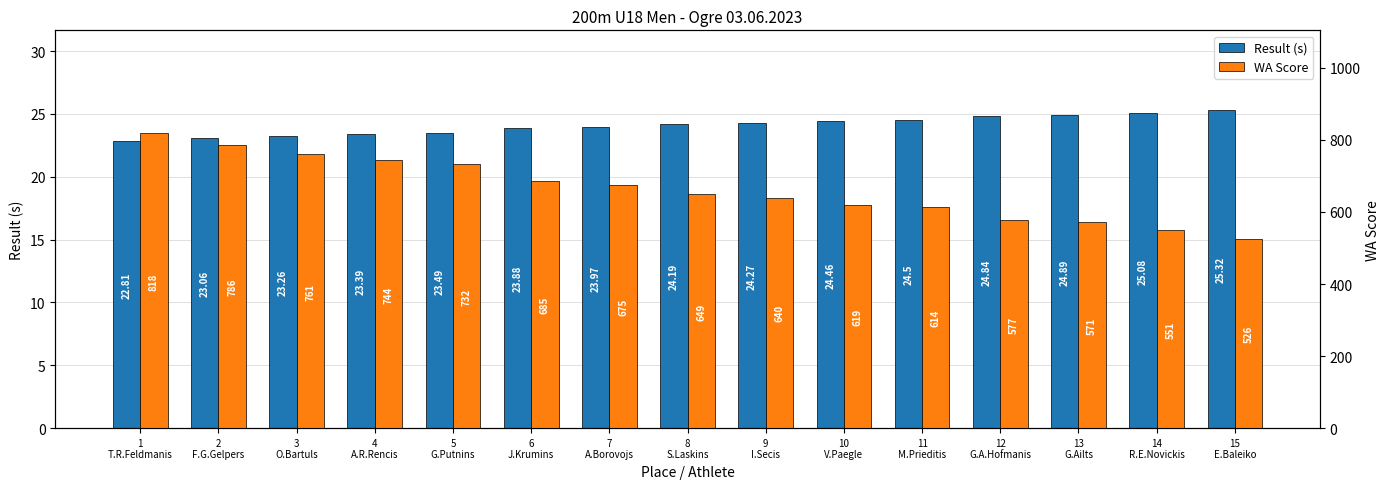

Between 6
J.Krumins and 7
A.Borovojs, which series saw the biggest shift?

WA Score